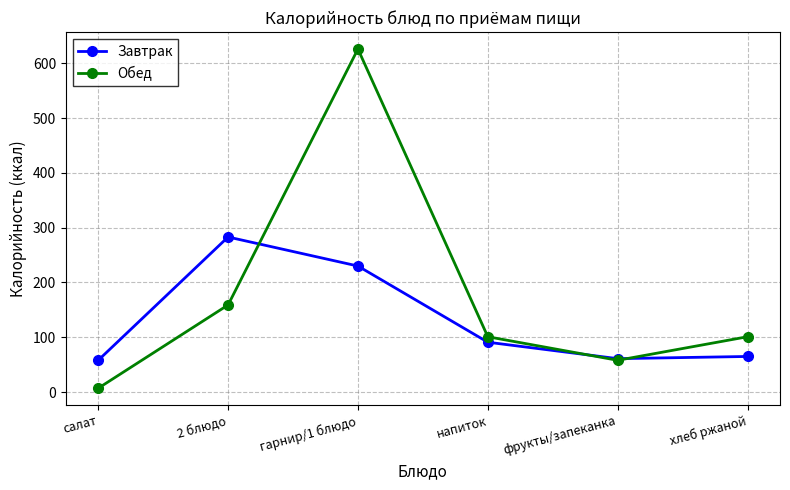

Where is the first local maximum for Завтрак?

2 блюдо